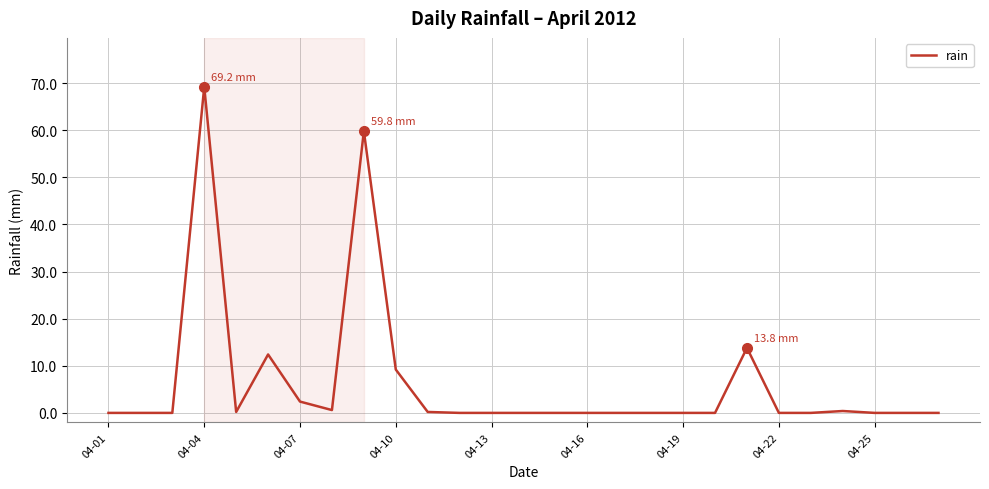

Count the number of data series in this chart.

1